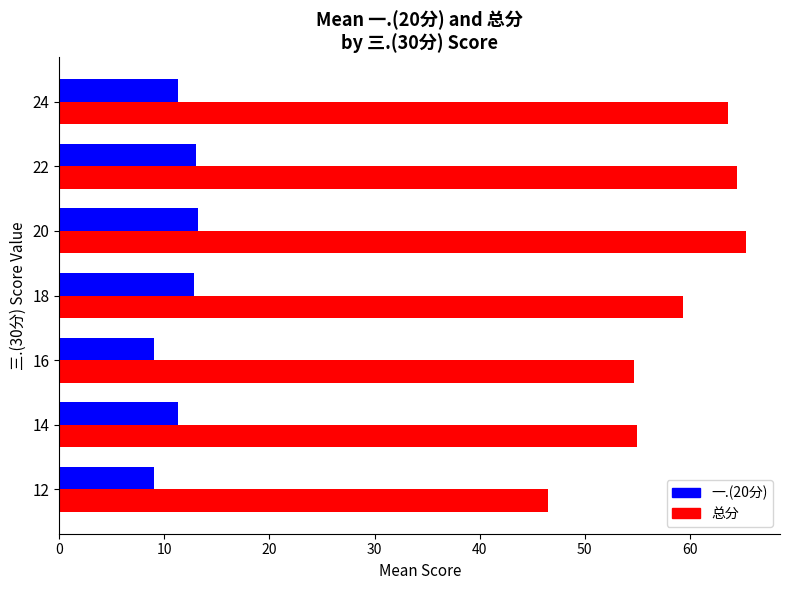

What is the spread (max minus min) of values at 18?

46.6